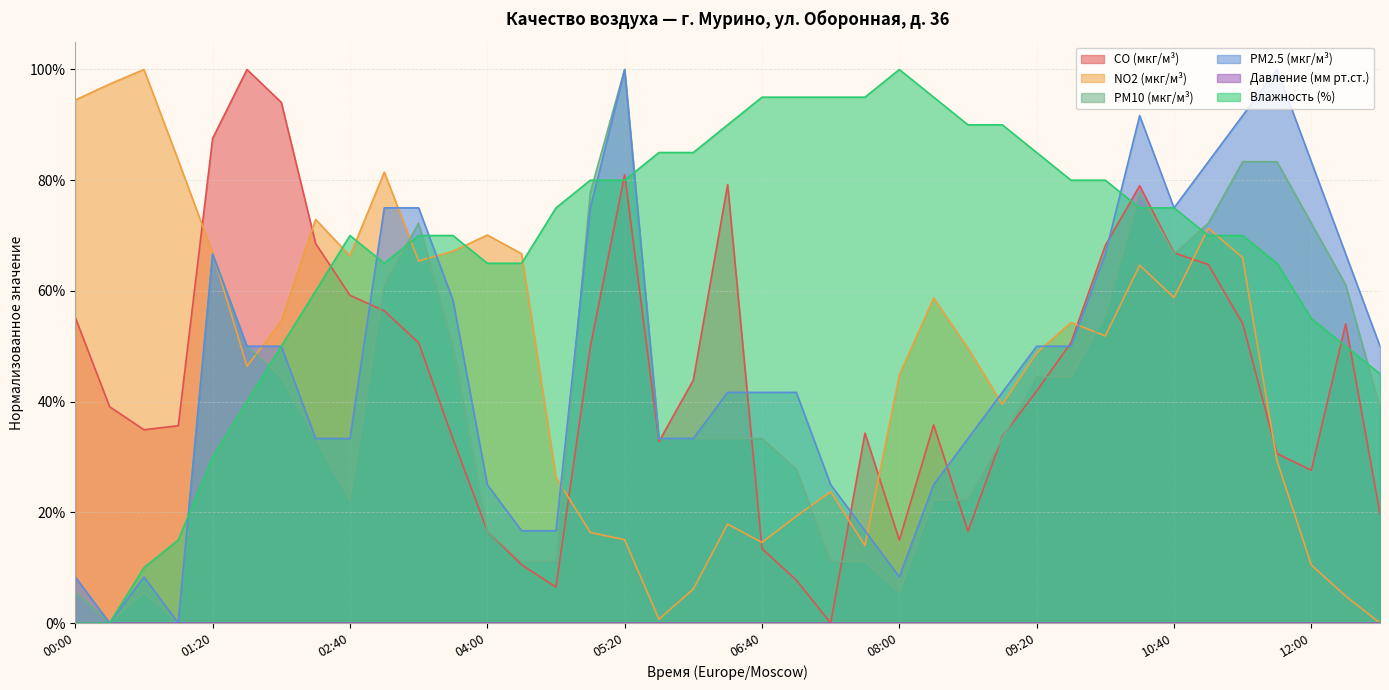

What is the value of the Влажность (%) point at the 29th from the left?

0.8